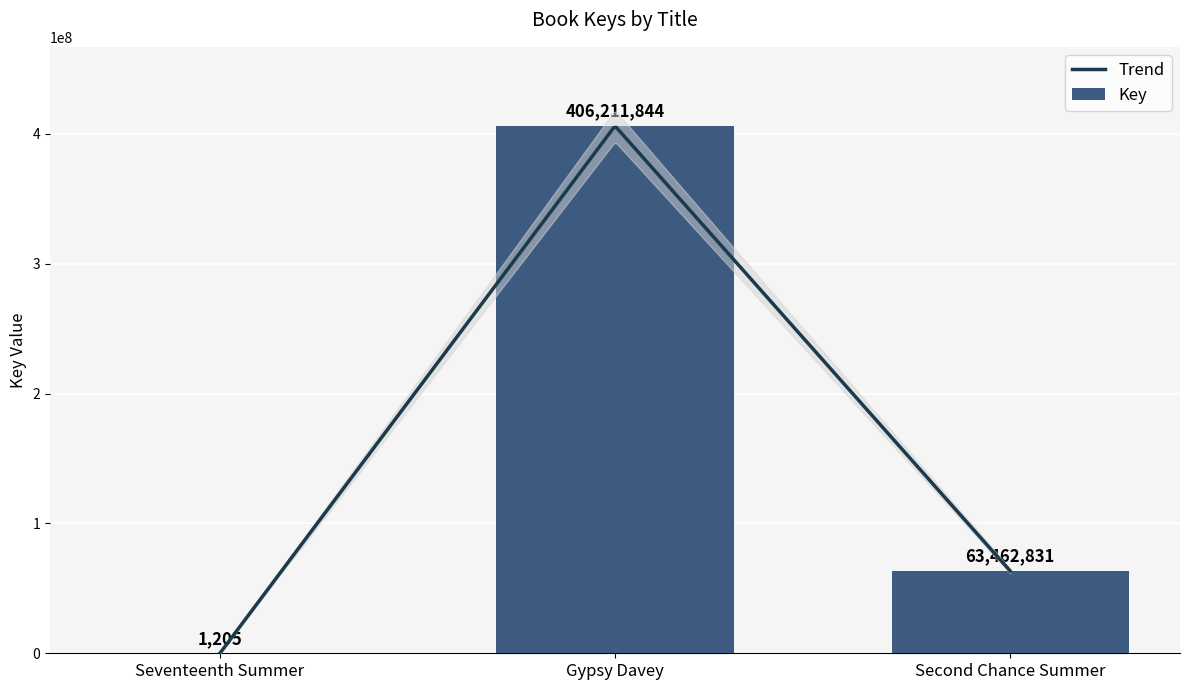

What is the greatest value displayed?

406211844